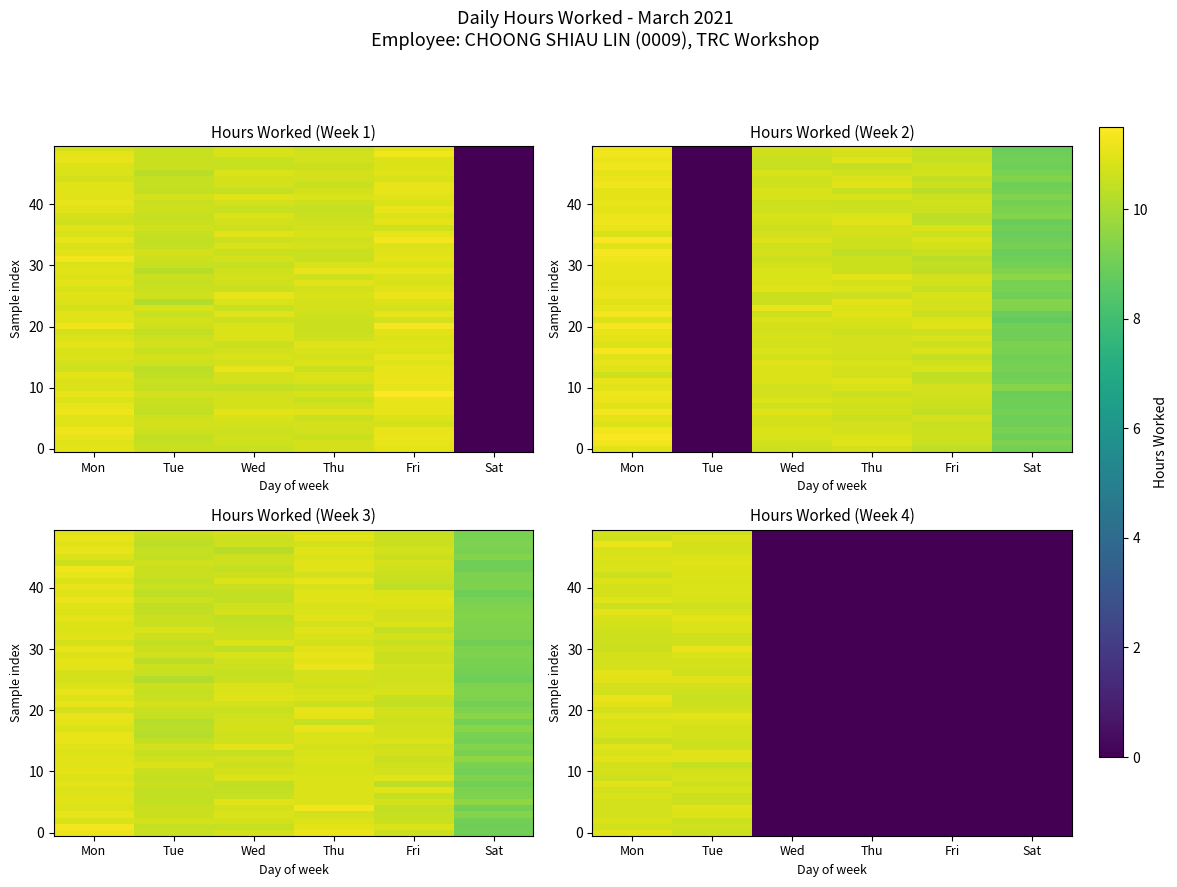

Which series has the widest spread of values?

Week 2 (Mon-Sat)